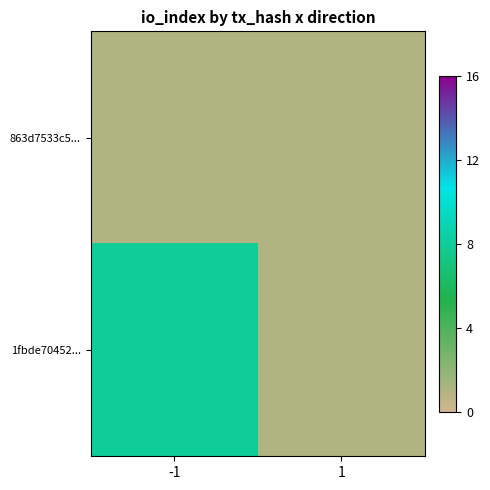

List the series in order of their overall mean, highest first.

1fbde70452..., 863d7533c5...